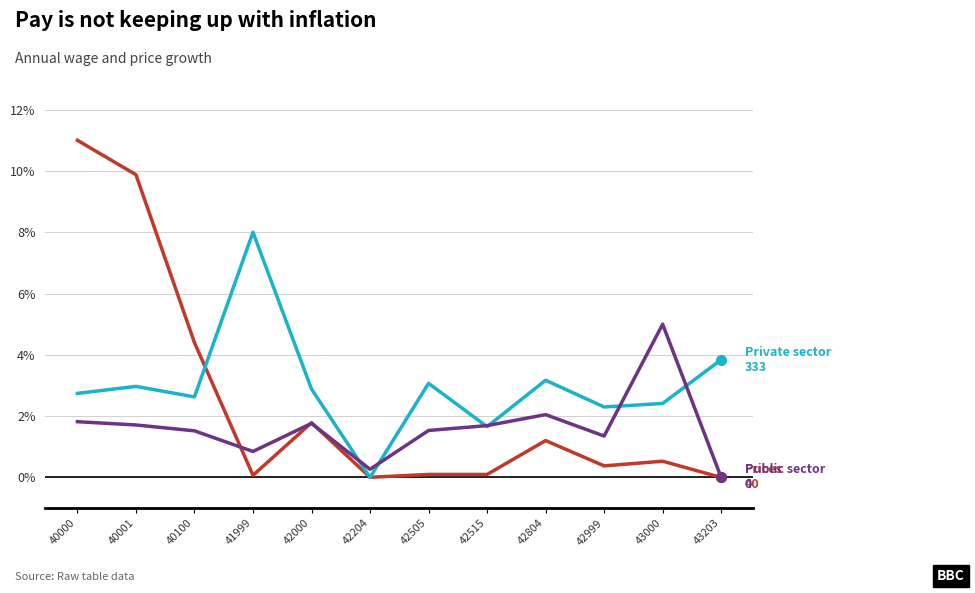

At which category is the sum across all series the highest?

40000